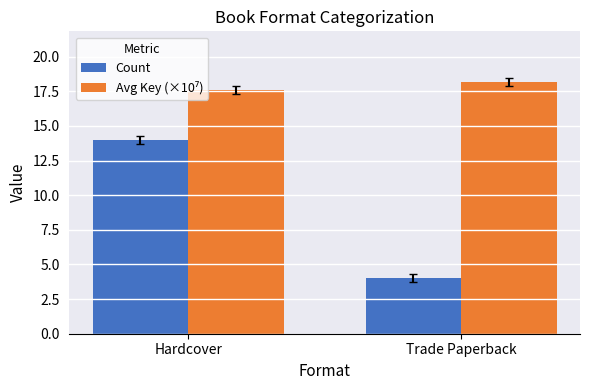

Count the number of data series in this chart.

2